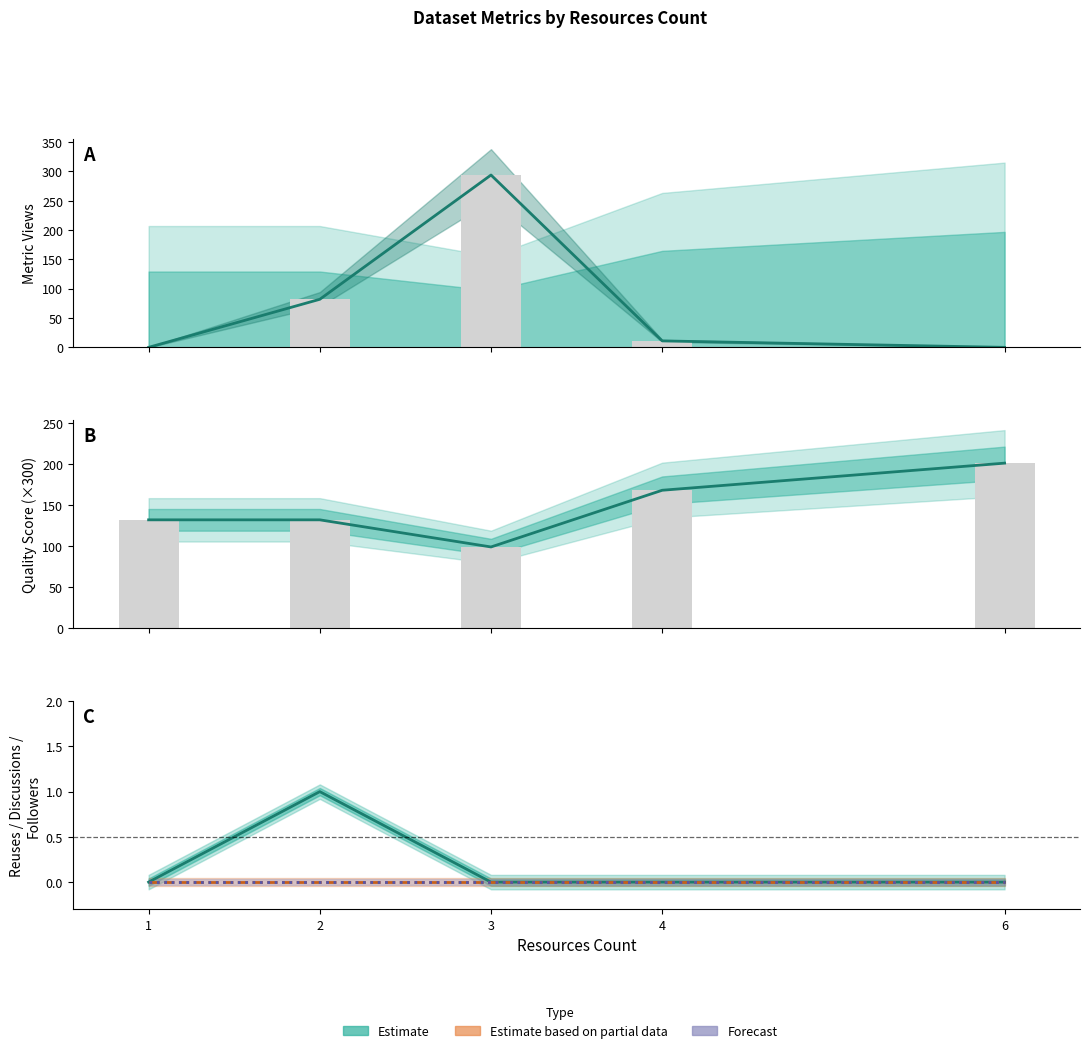

Reading left to right, list all the values displayed in this chart.

metric.views: 0.0	82.0	294.0	11.0	0.0
quality_score: 132.0	132.0	99.0	168.0	201.0
metric.reuses: 0.0	1.0	0.0	0.0	0.0
metric.discussions: 0.0	0.0	0.0	0.0	0.0
metric.followers: 0.0	0.0	0.0	0.0	0.0